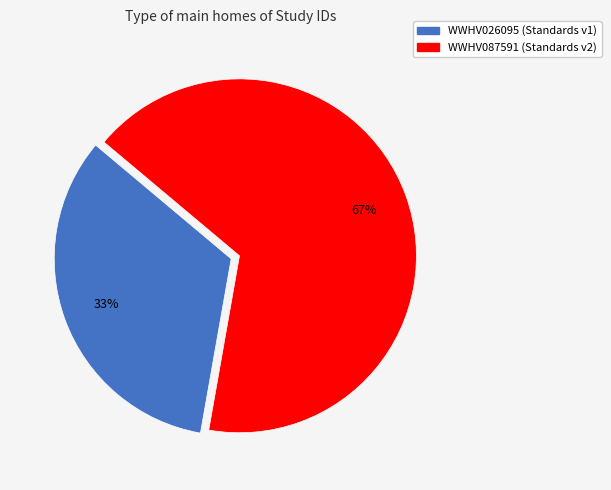

To the nearest percent, what is the average slice percentage?

50%